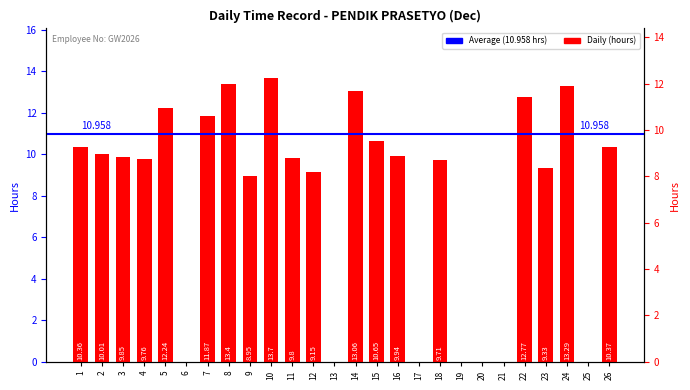

Which label corresponds to the smallest value in the chart?

6